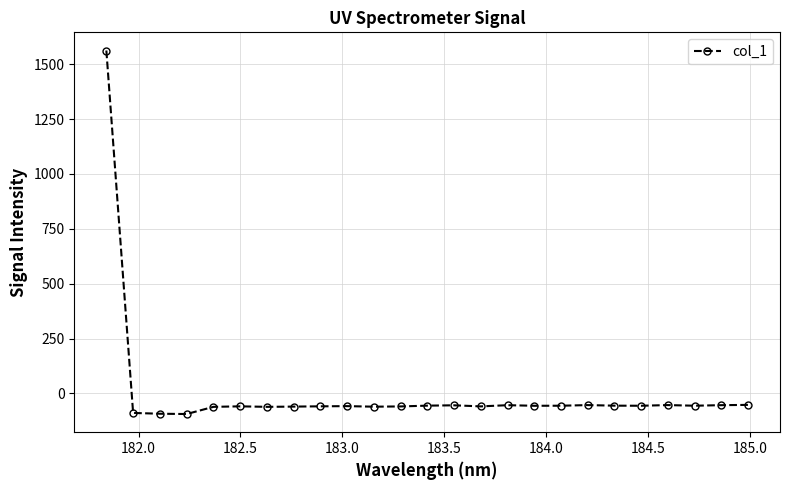

What is the minimum value shown in the chart?

-94.0